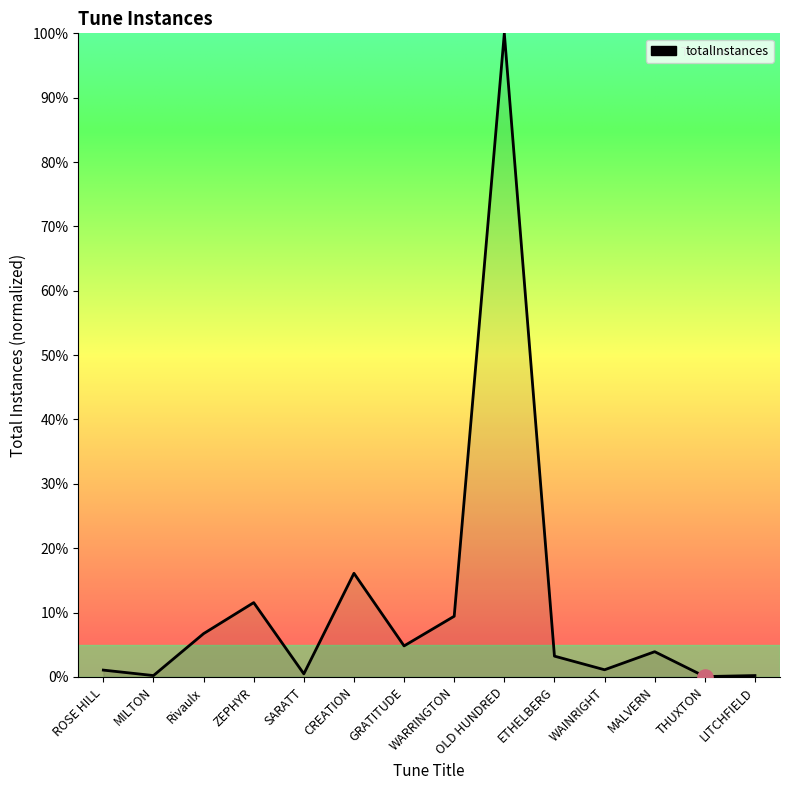

What is the change in value from SARATT to WARRINGTON?

+9.0